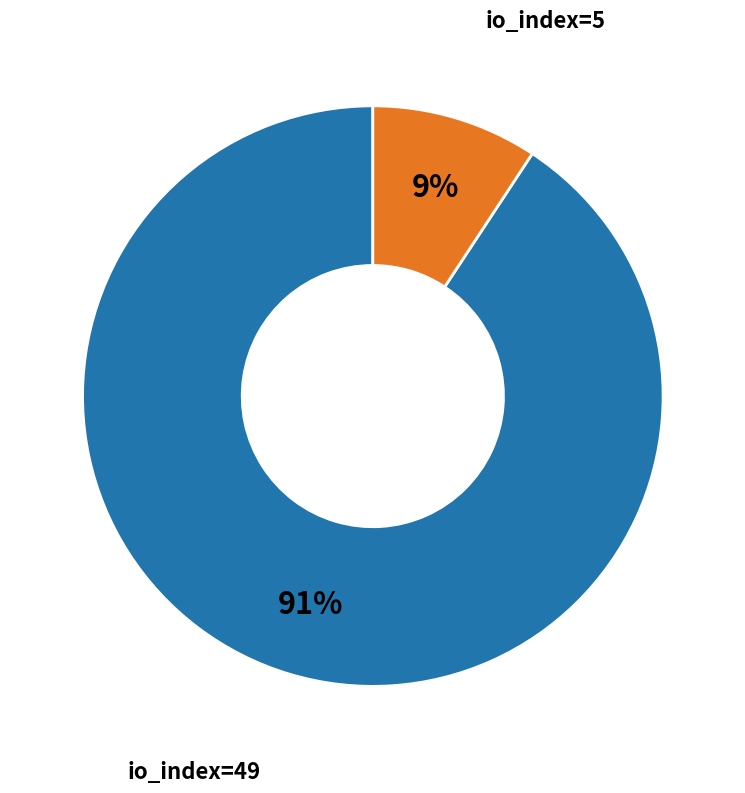

Is there a majority slice in this chart?

Yes